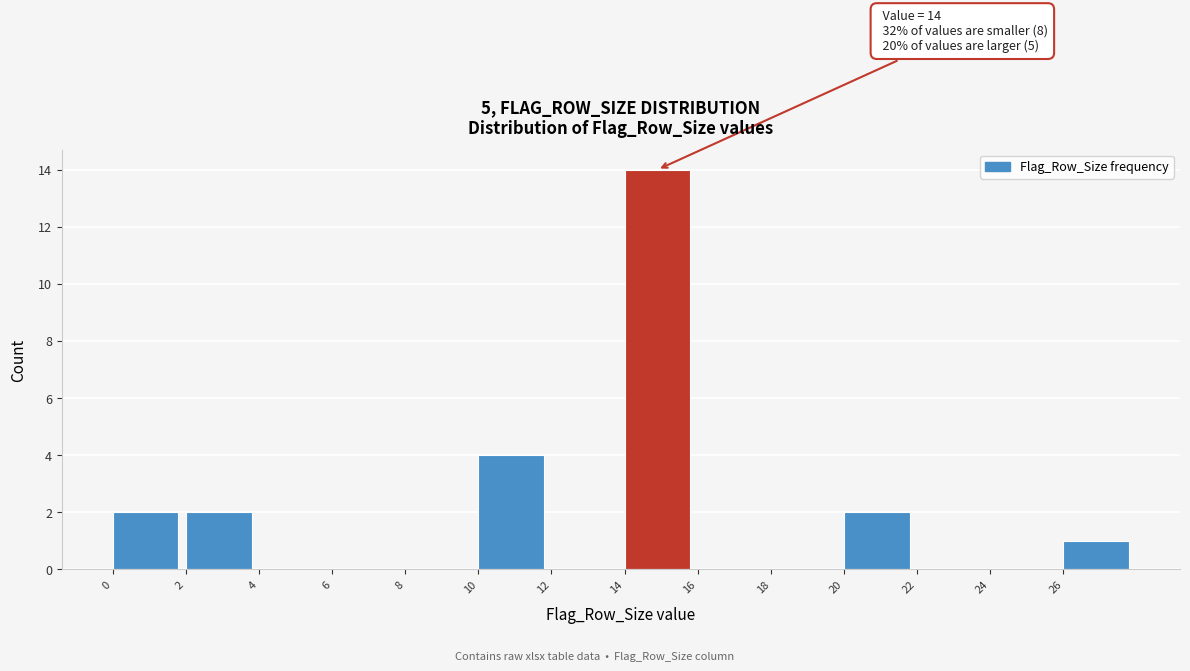

Over which range of the x-axis is the bar tallest?

14 to 16